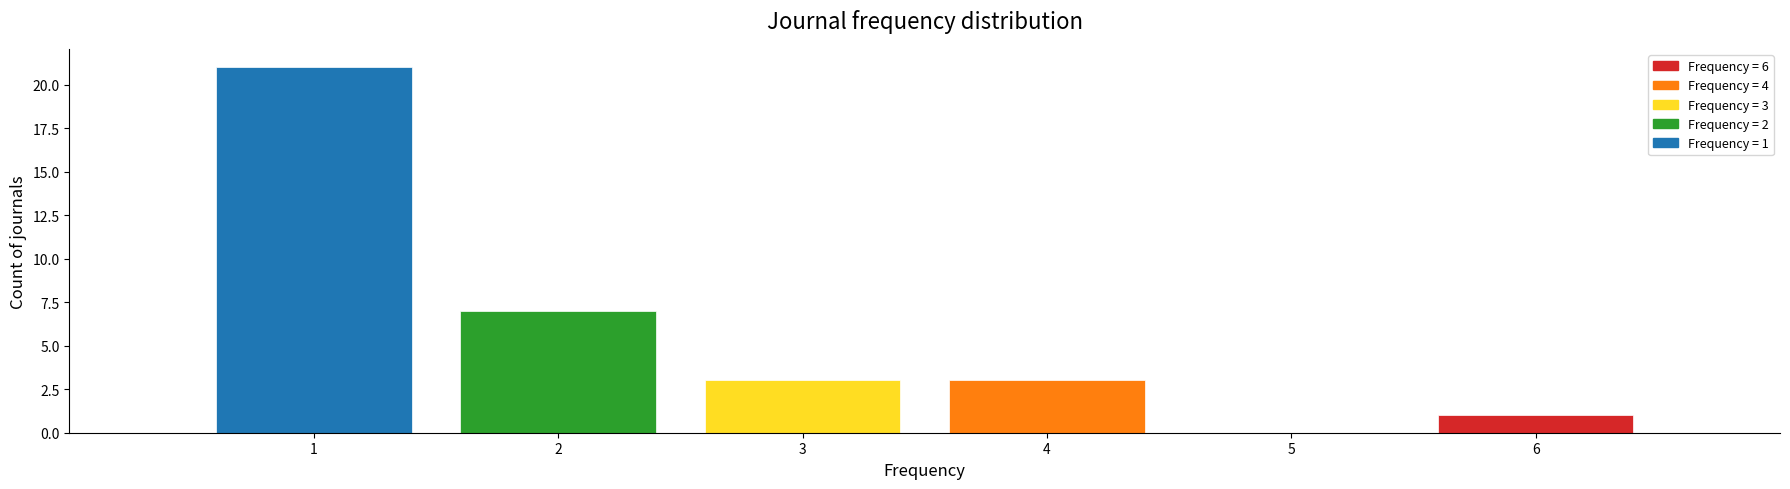

Reading right to left, what are all the values shown in this chart?

1	3	3	7	21